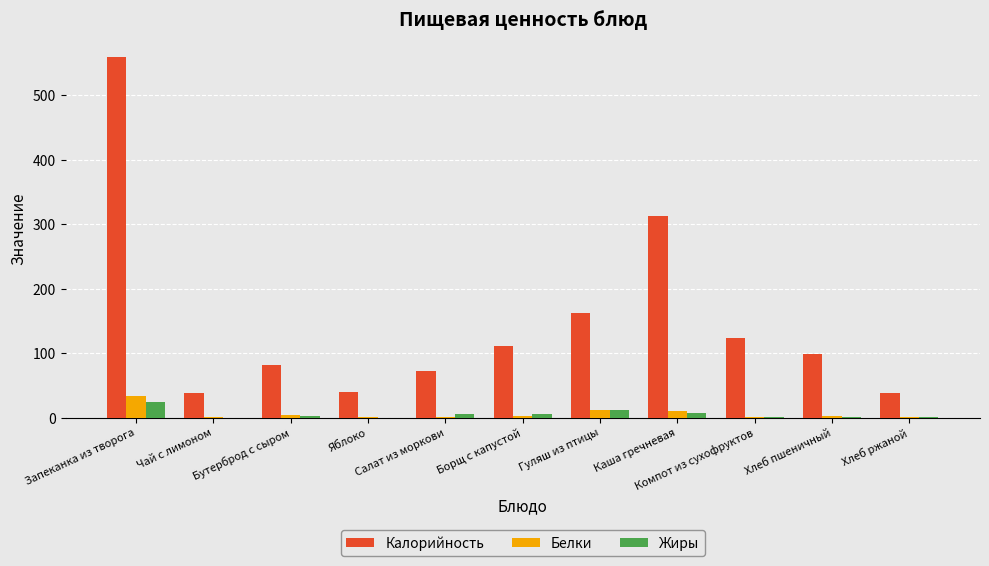

What is the highest value of the Жиры series?

23.9